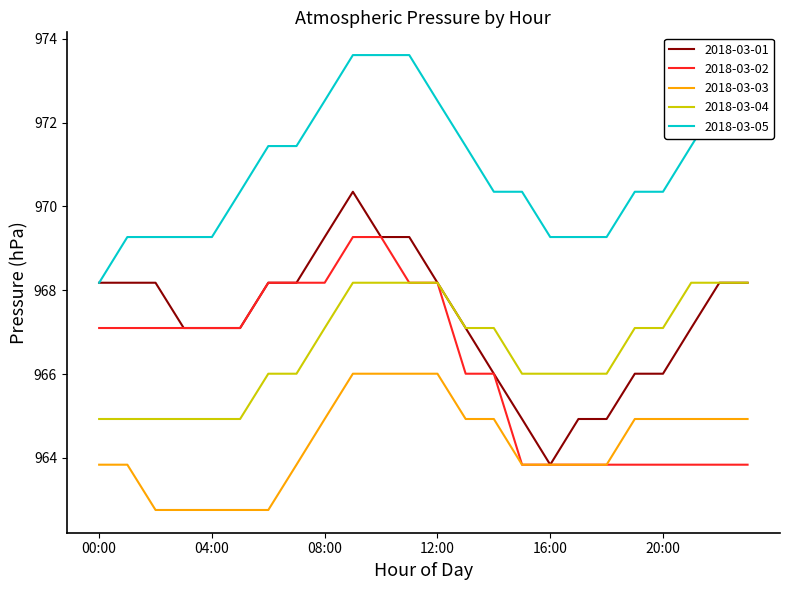

What are all the series names shown in the legend?

2018-03-01, 2018-03-02, 2018-03-03, 2018-03-04, 2018-03-05